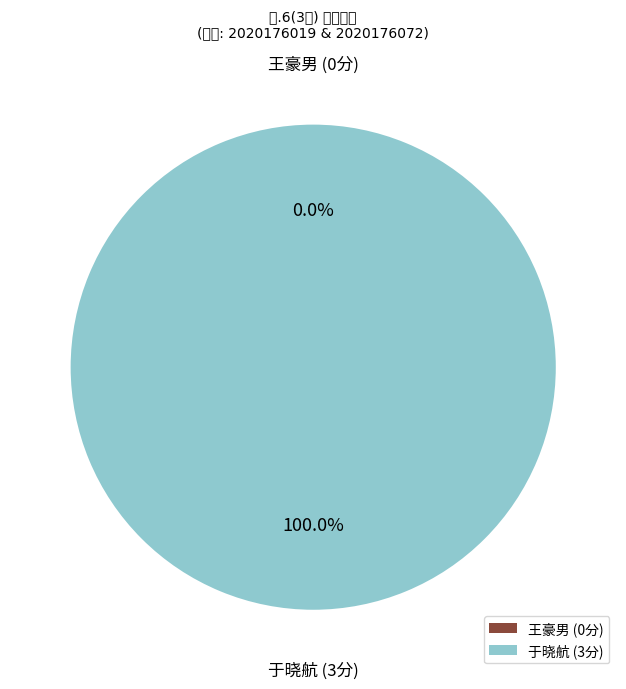

Is it true that 2020176072 is 100% of the pie?

True